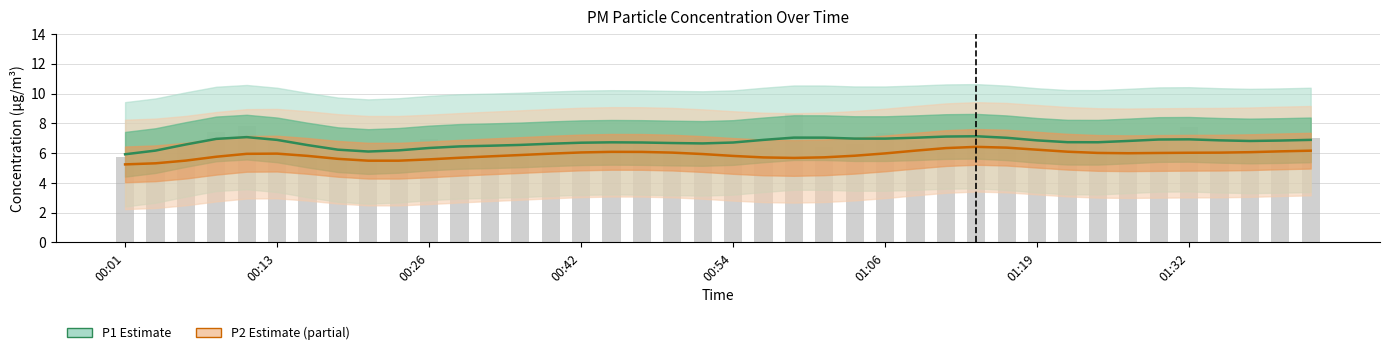

What is the difference between the highest and lowest values at 12?

0.7